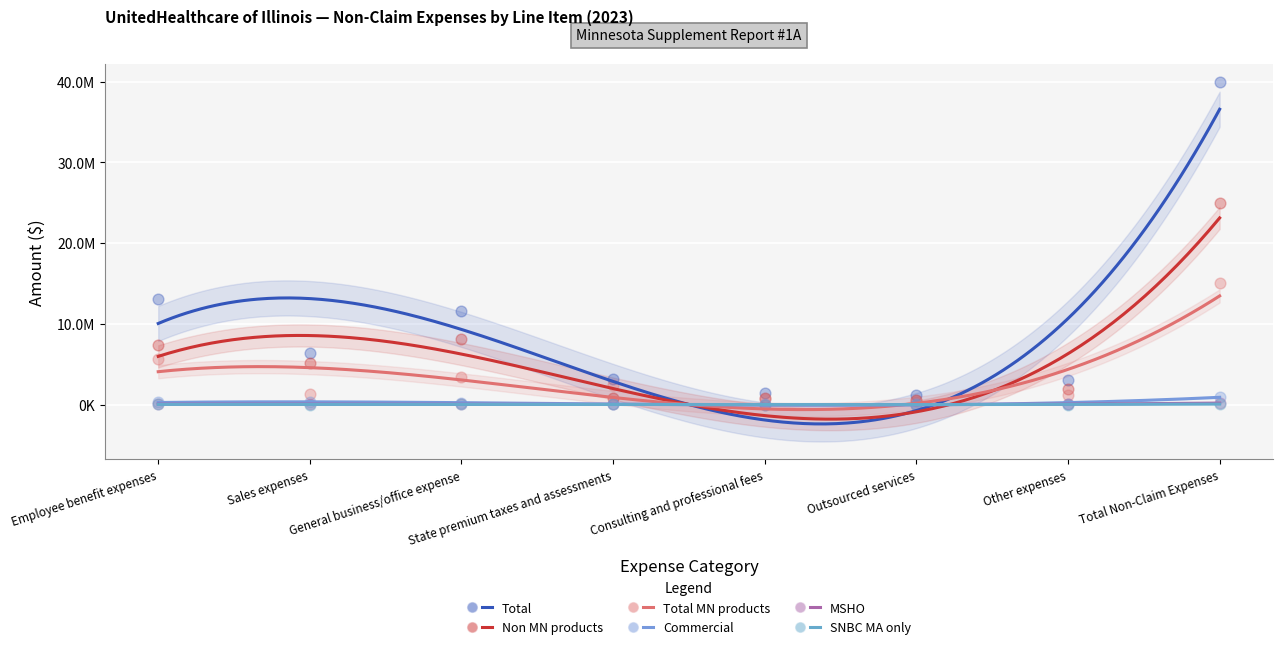

At which category is the sum across all series the highest?

Total Non-Claim Expenses